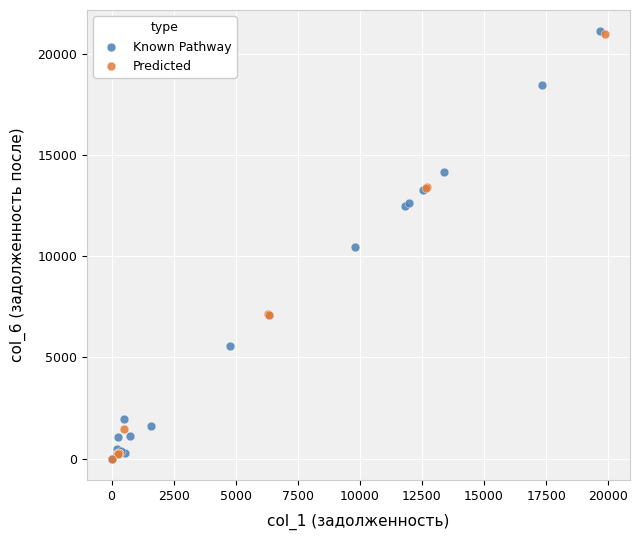

What are all the series names shown in the legend?

Known Pathway, Predicted